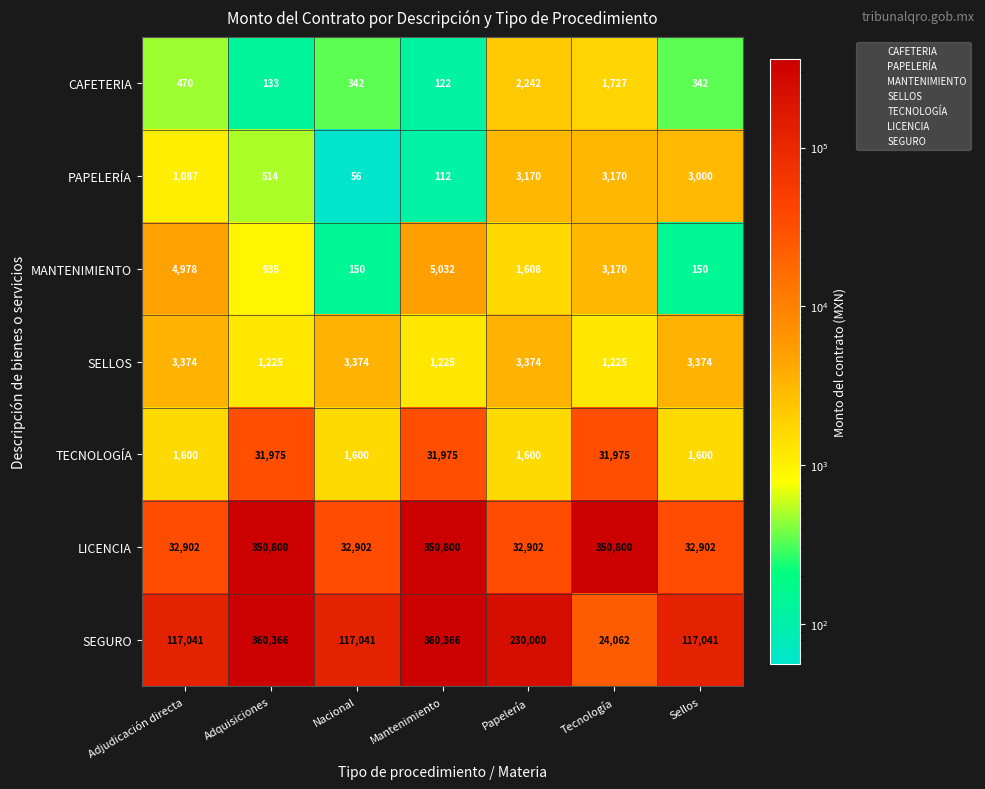

Which label corresponds to the smallest value in the chart?

Nacional